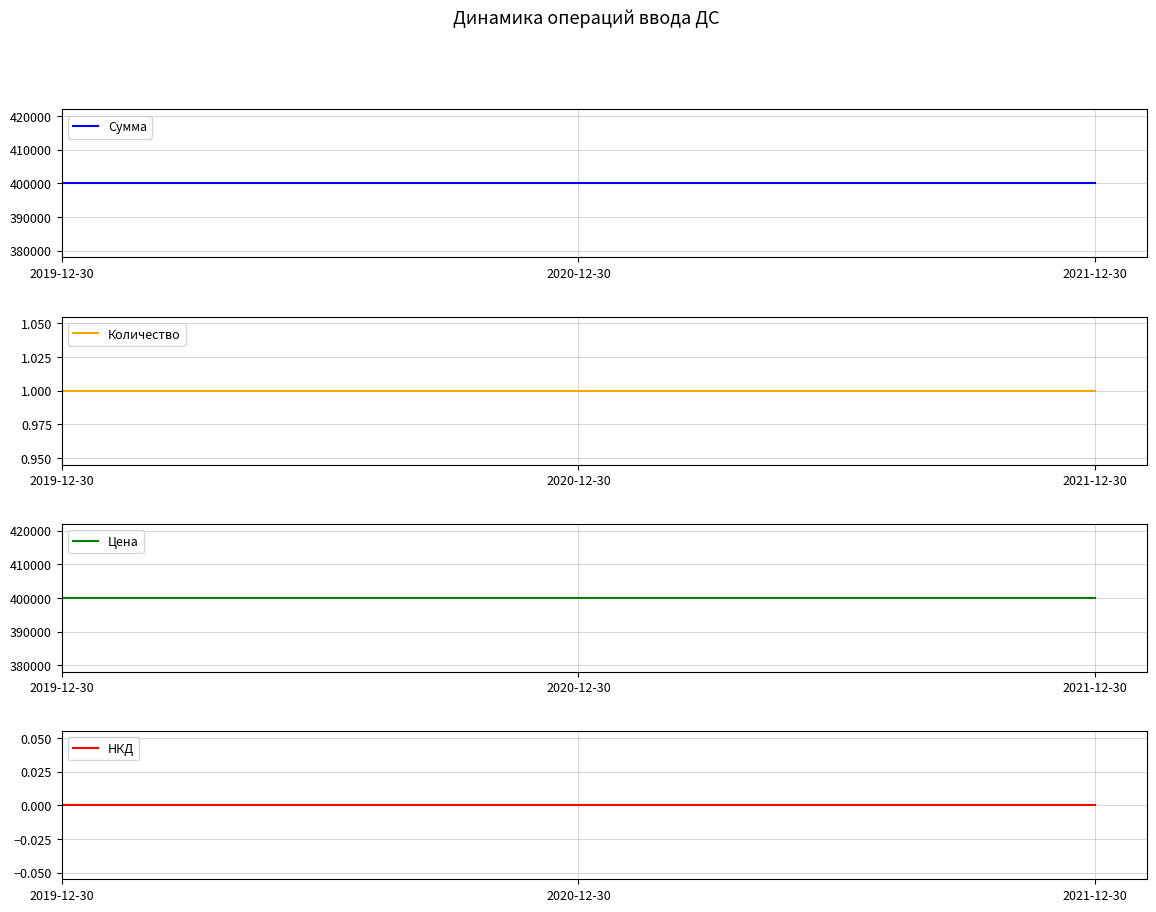

Which label corresponds to the smallest value in the chart?

2019-12-30